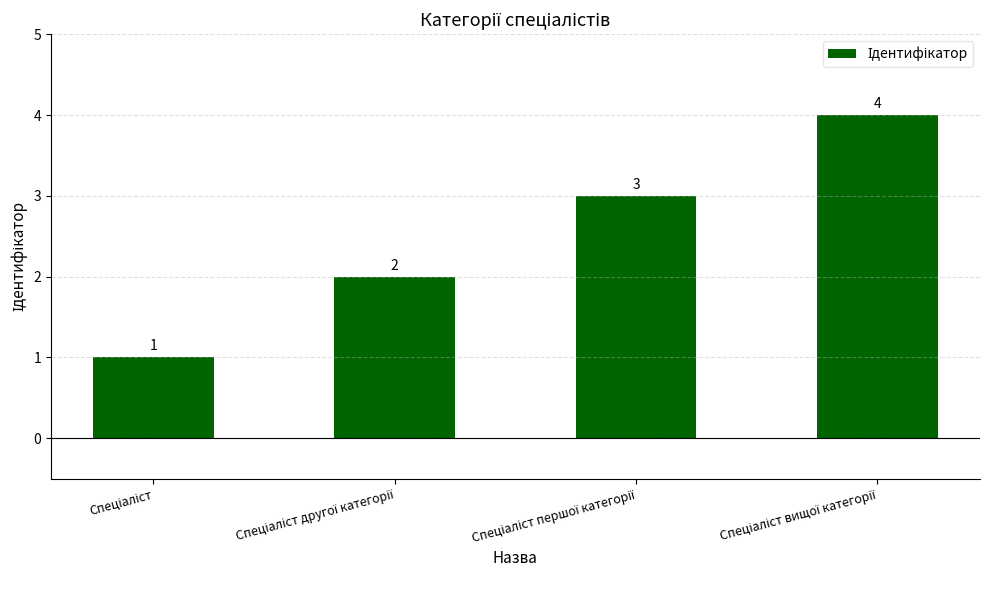

What is the maximum value shown in the chart?

4